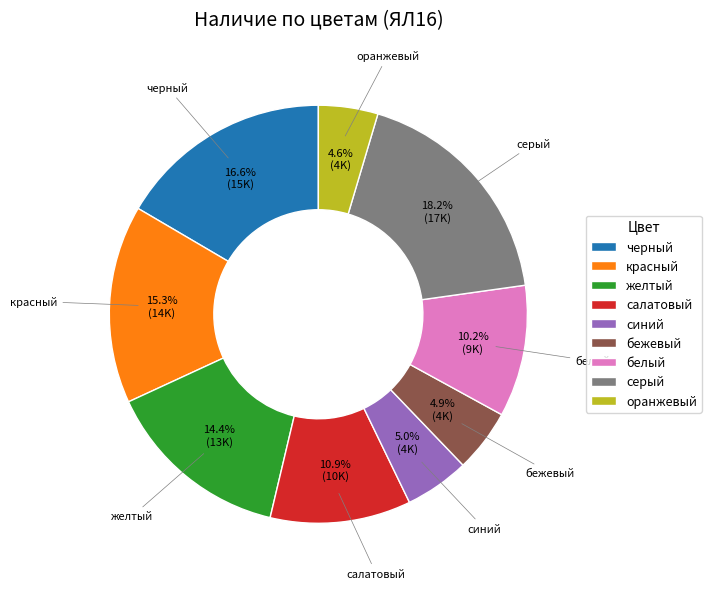

True or false: серый accounts for 4% of the total.

False